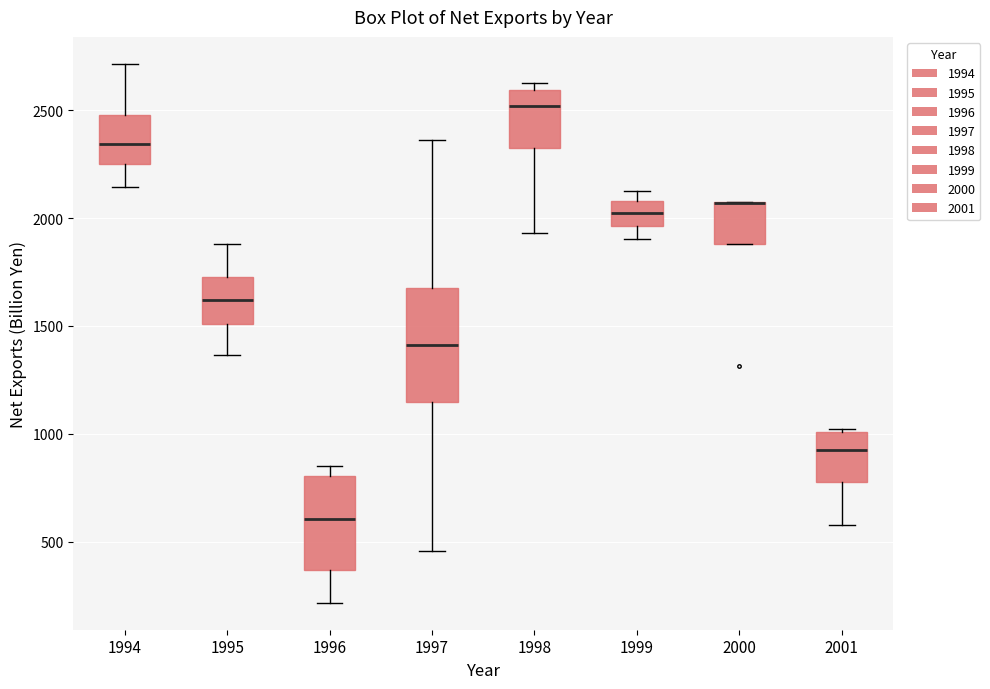

Which box is the tallest, from its lower edge to its upper edge?

1997